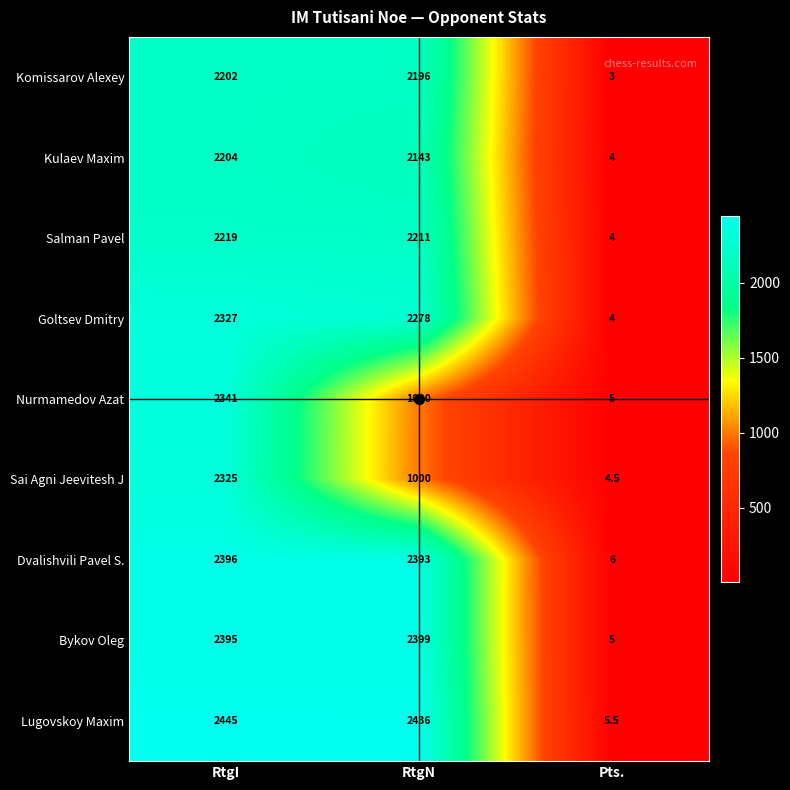

List the labels in order of Nurmamedov Azat value, smallest first.

Pts., RtgN, RtgI